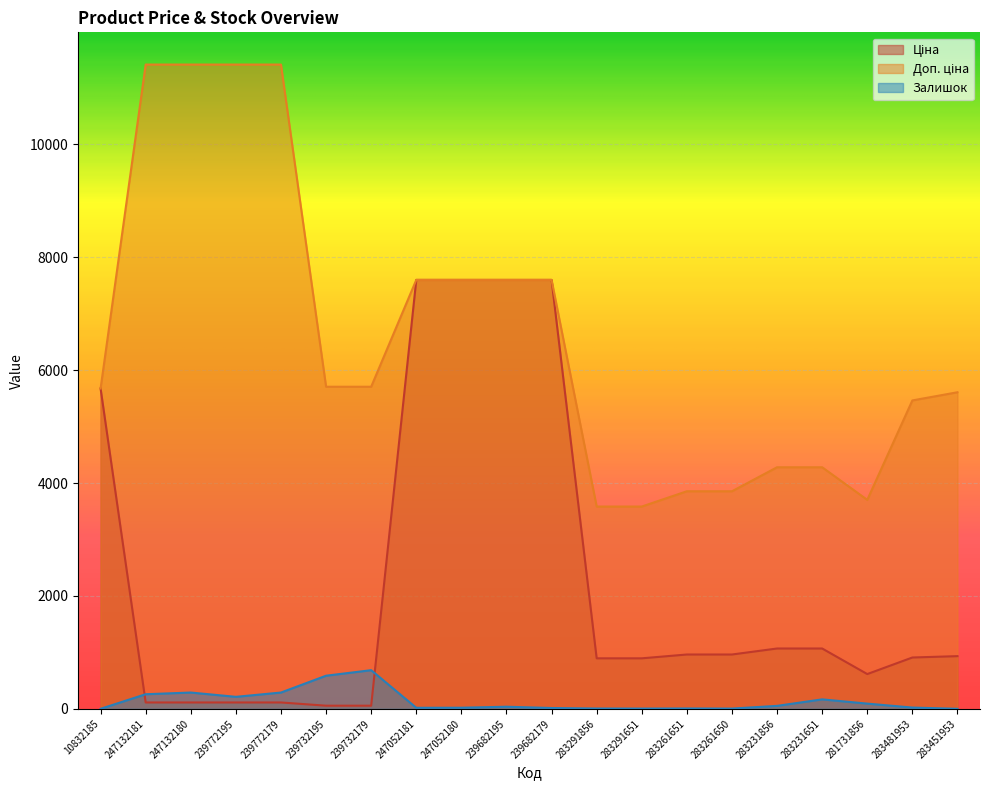

Reading left to right, what are all the values shown in this chart?

Ціна: 10832185=5673.8	247132181=114.1	247132180=114.1	239772195=114.1	239772179=114.1	239732195=57.0	239732179=57.0	247052181=7596.5	247052180=7596.5	239682195=7596.5	239682179=7596.5	283291856=895.9	283291651=895.9	283261651=963.5	283261650=963.5	283231856=1069.8	283231651=1069.8	281731856=617.0	283481953=910.4	283451953=934.5
Доп. ціна: 10832185=5673.8	247132181=11410.0	247132180=11410.0	239772195=11410.0	239772179=11410.0	239732195=5705.0	239732179=5705.0	247052181=7596.5	247052180=7596.5	239682195=7596.5	239682179=7596.5	283291856=3583.6	283291651=3583.6	283261651=3854.0	283261650=3854.0	283231856=4279.1	283231651=4279.1	281731856=3701.9	283481953=5462.3	283451953=5607.2
Залишок: 10832185=2.0	247132181=260.0	247132180=290.0	239772195=214.0	239772179=290.0	239732195=588.0	239732179=686.0	247052181=20.0	247052180=21.0	239682195=39.0	239682179=16.0	283291856=7.0	283291651=6.0	283261651=8.0	283261650=6.0	283231856=54.0	283231651=169.0	281731856=94.0	283481953=24.0	283451953=2.0